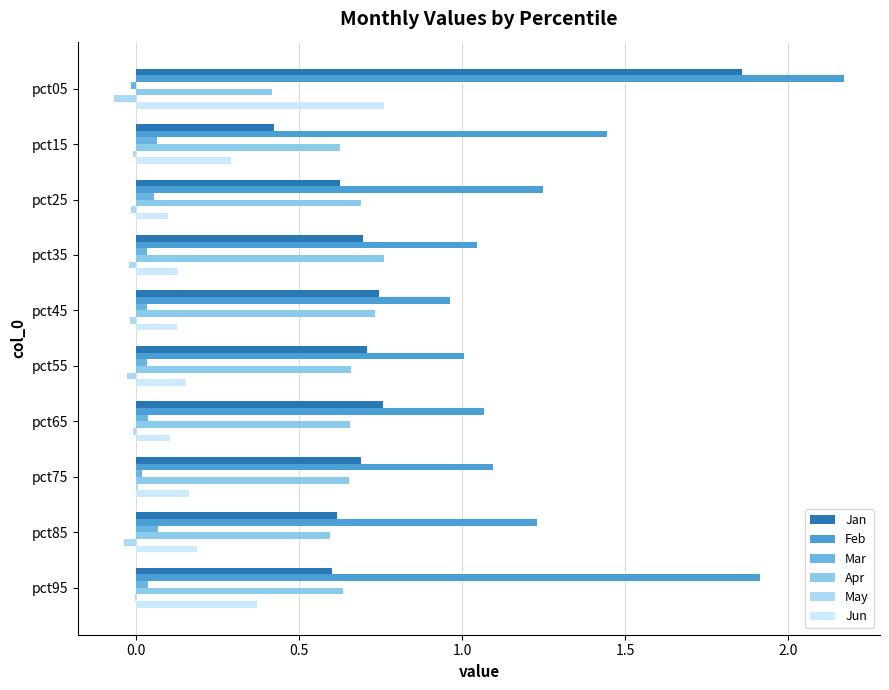

How many categories are shown in the chart?

10